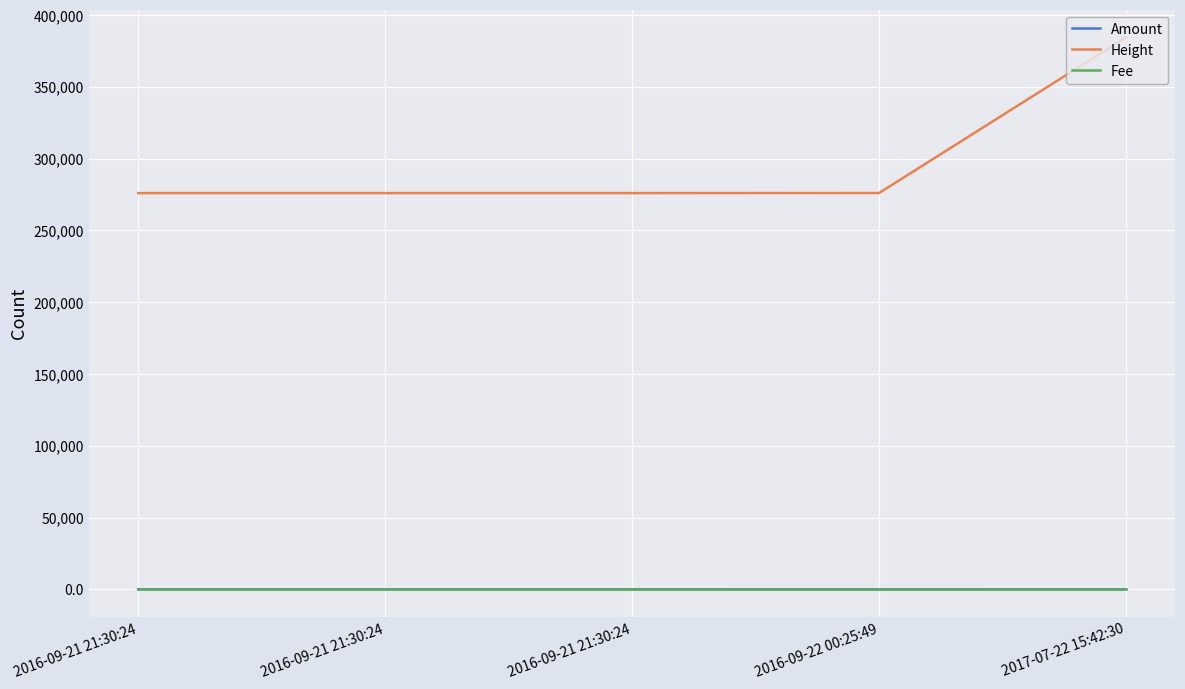

At which category is the sum across all series the highest?

2017-07-22 15:42:30